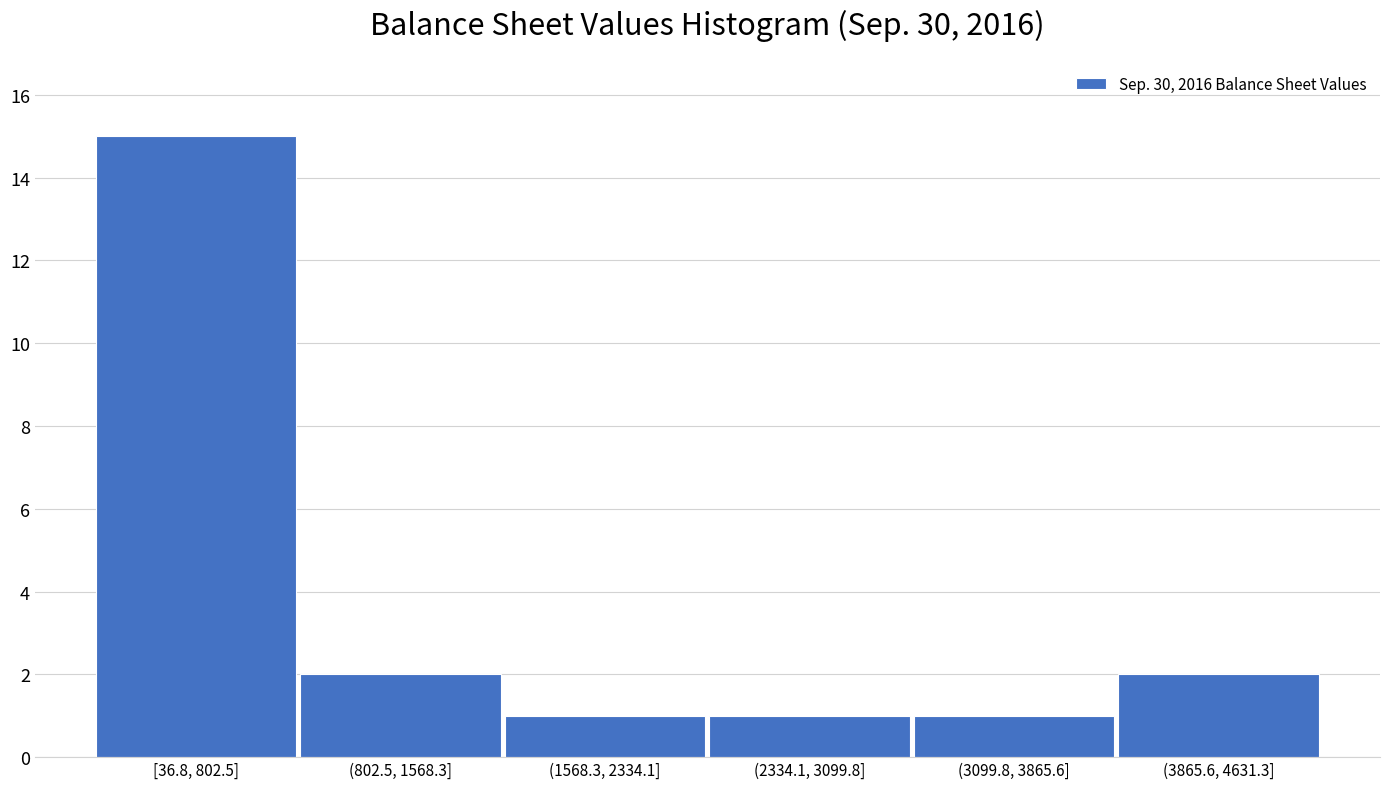

Reading left to right, extract all data points from this chart.

[36.8, 802.5]=15	(802.5, 1568.3]=2	(1568.3, 2334.1]=1	(2334.1, 3099.8]=1	(3099.8, 3865.6]=1	(3865.6, 4631.3]=2